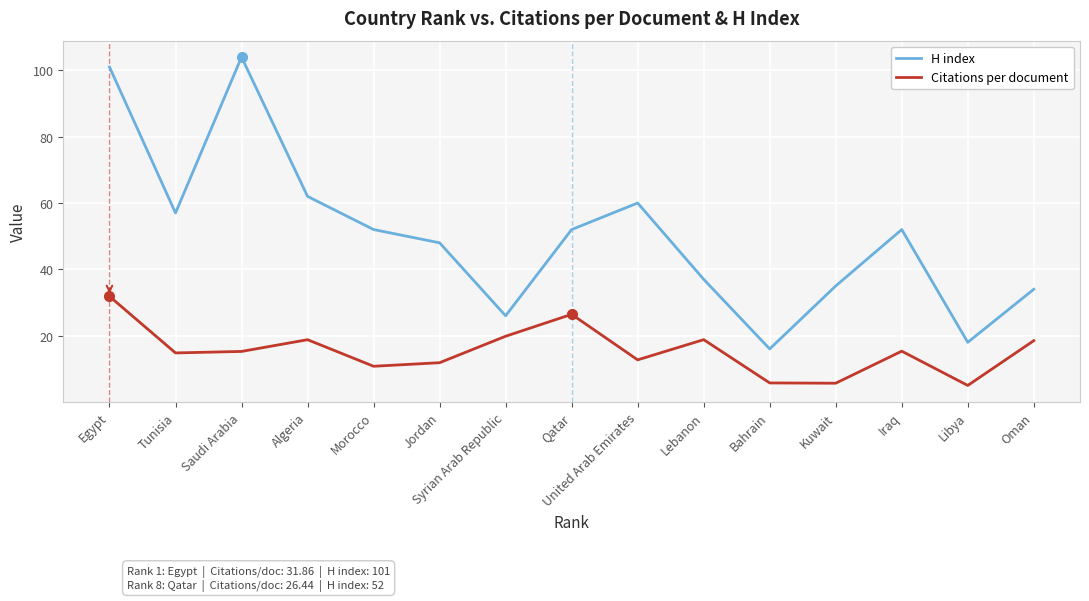

What is the total value across all series at Tunisia?

71.8